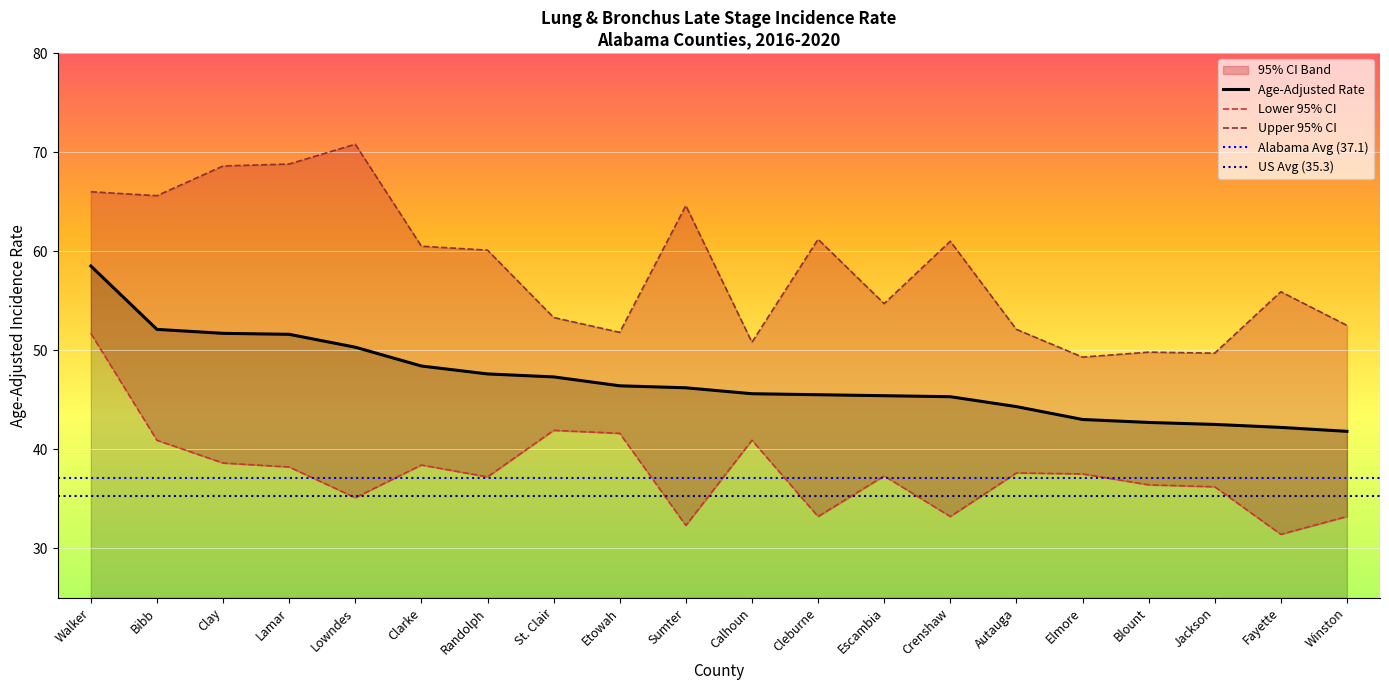

Rank the series by their maximum value, from highest to lowest.

Upper 95% CI, Age-Adjusted Rate, Lower 95% CI